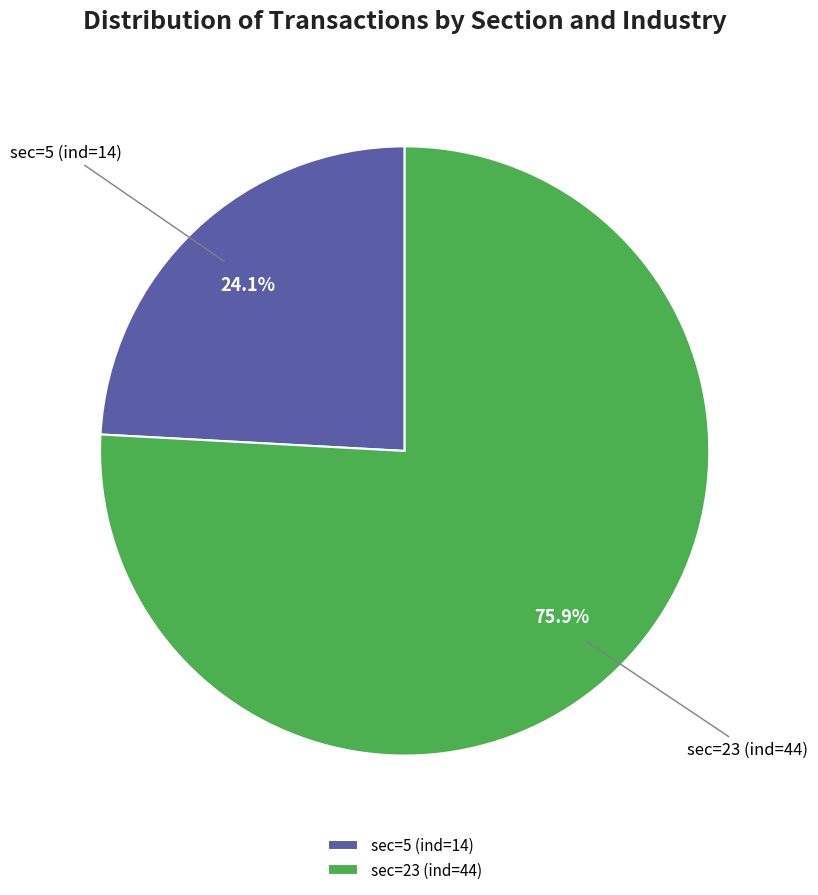

What percentage is the sec=5 (ind=14) slice, to the nearest percent?

24%